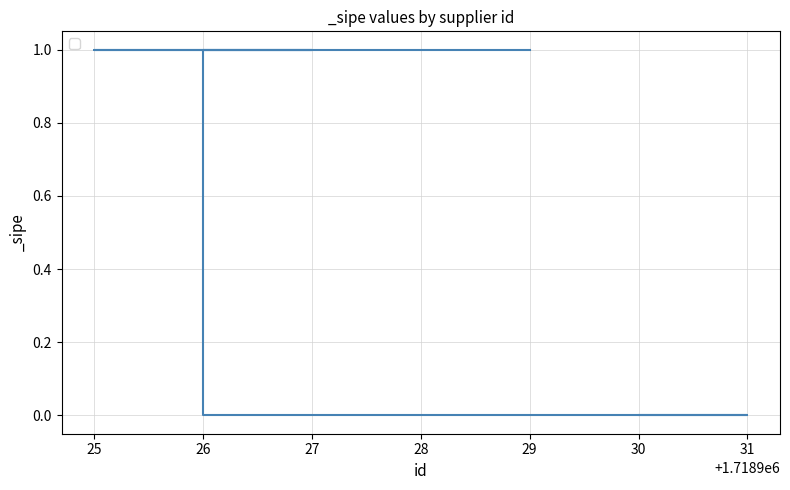

Rank the categories by value from highest to lowest.

26, 27, 25, 28, 29, 30, 31